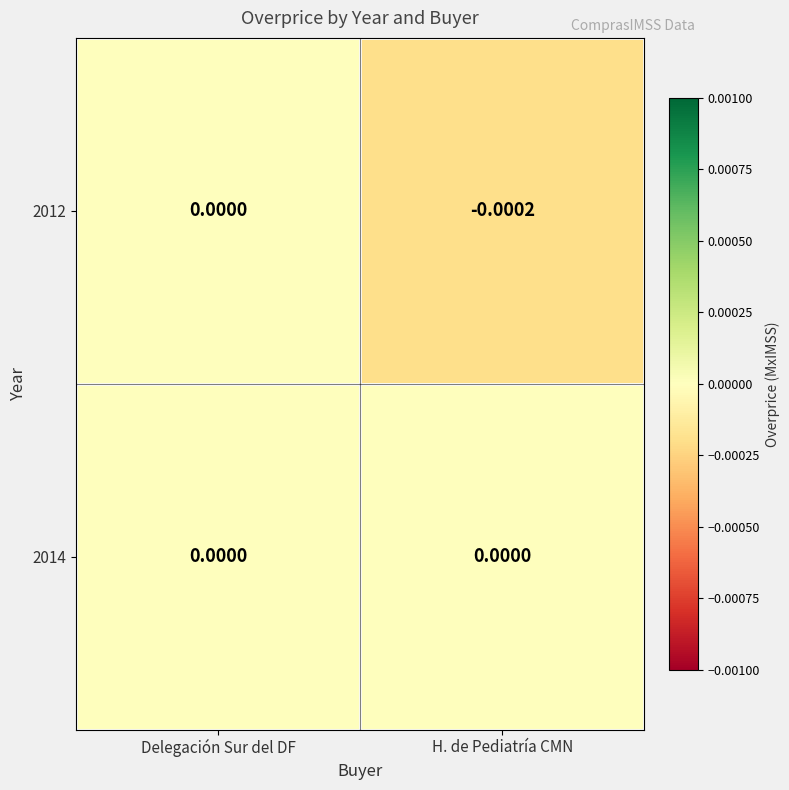

Which category has the lowest value across all series?

H. de Pediatría CMN